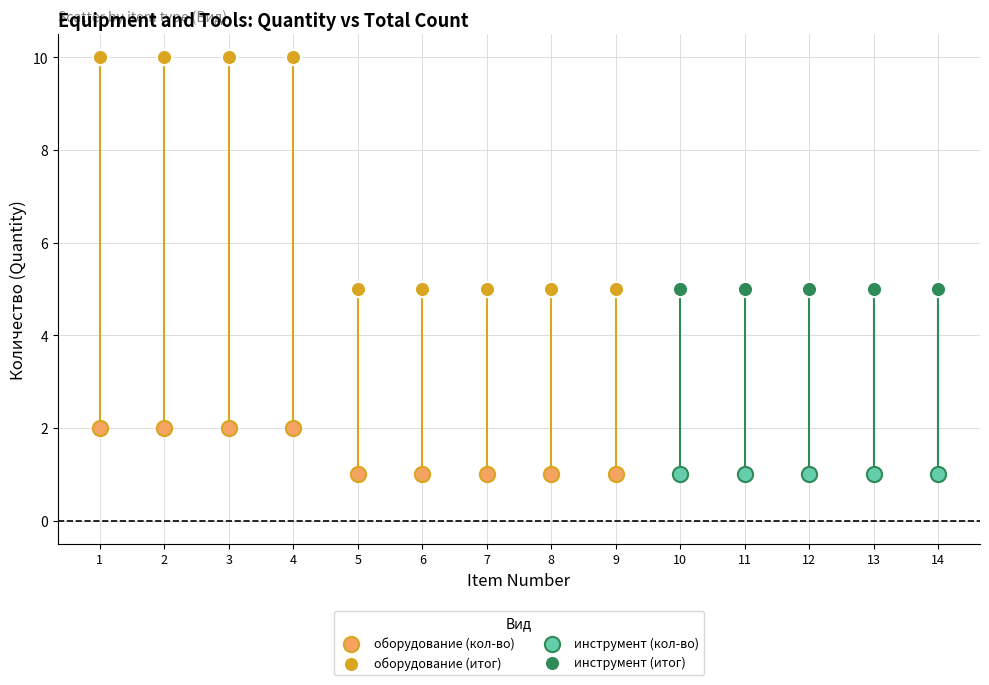

Which series contains the highest Y value?

оборудование (итог)